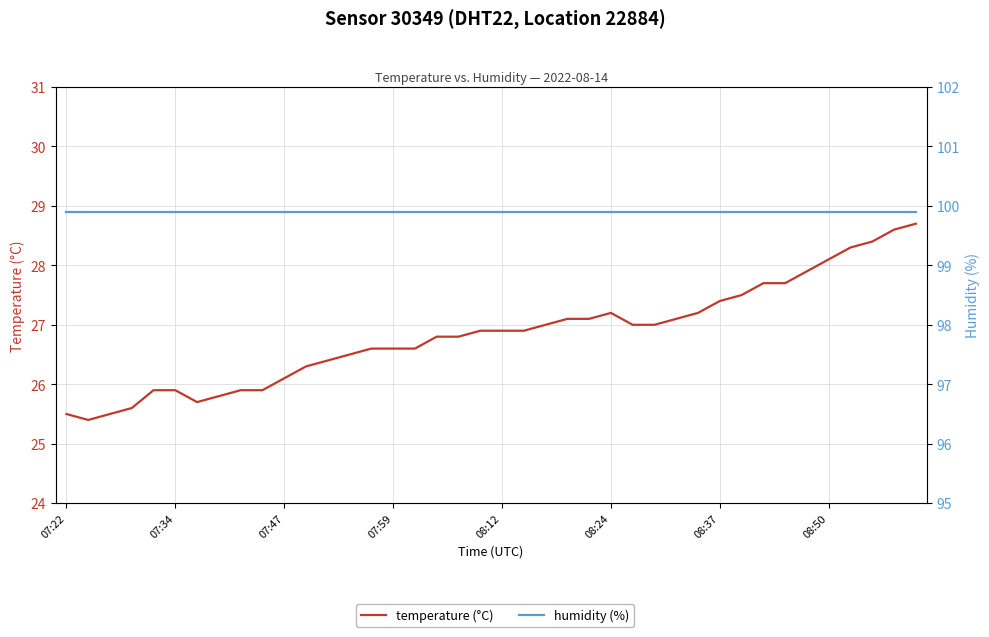

How many interior local valleys does the temperature (°C) series have?

2